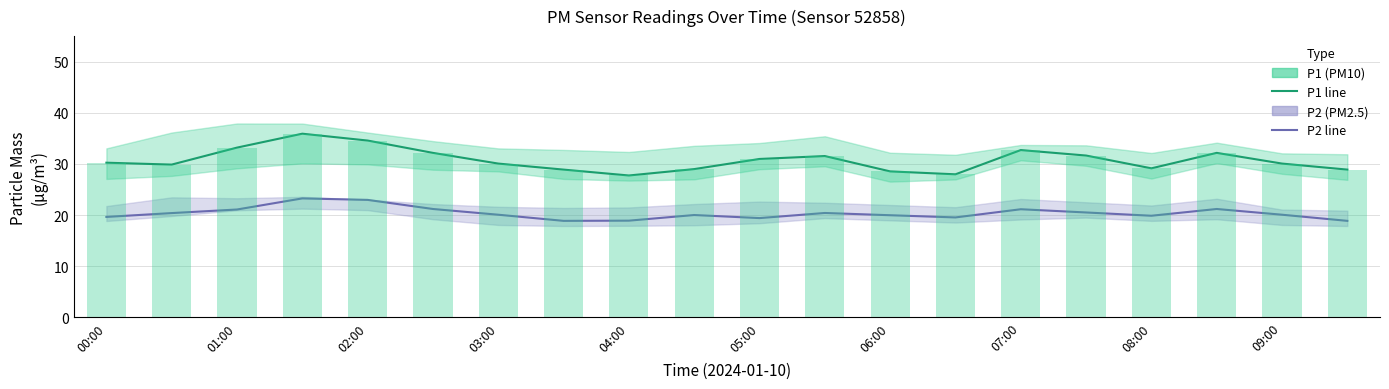

Which series has the widest spread of values?

P1 (PM10)